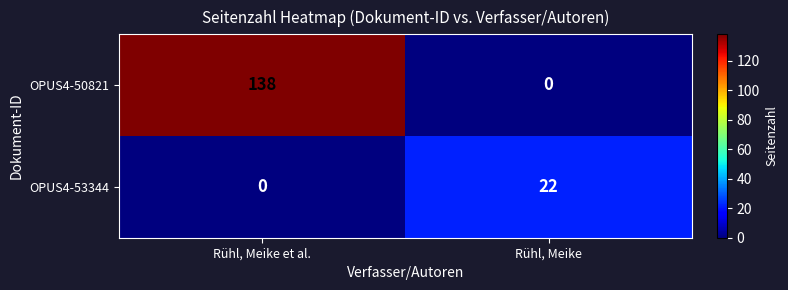

True or false: OPUS4-50821 has a value of -48 at Rühl, Meike.

False